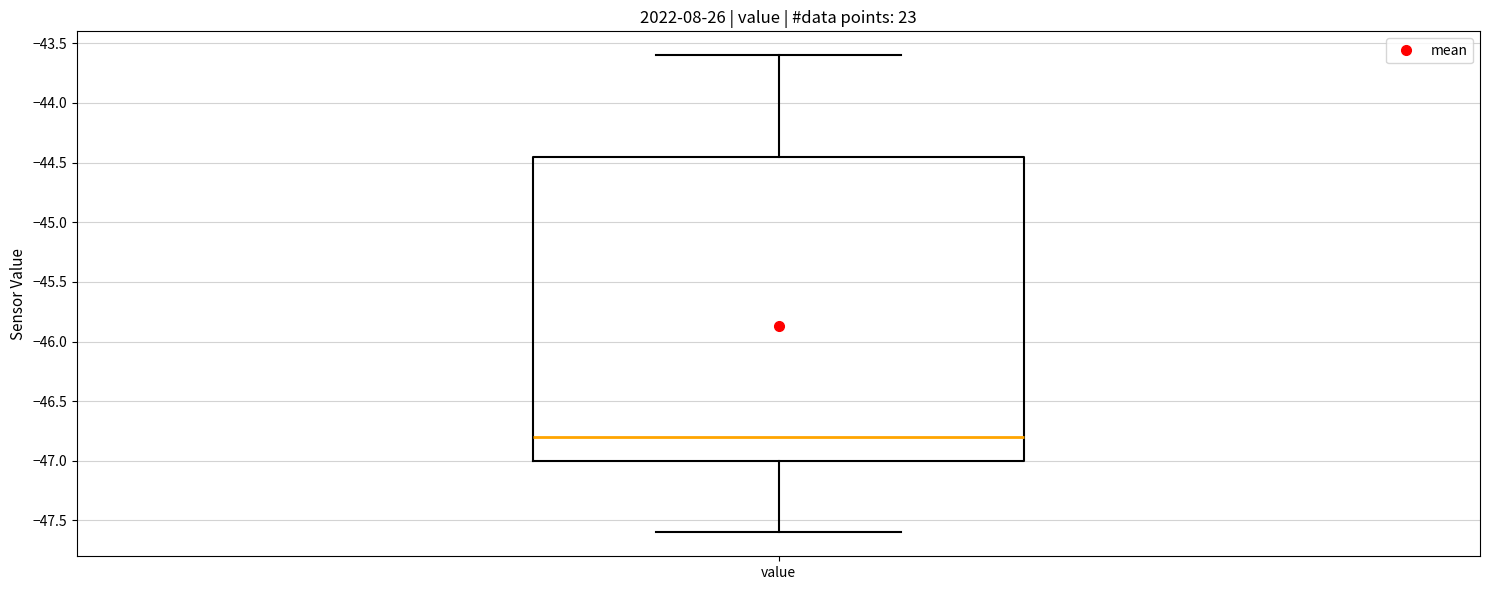

Where is the lower edge of the box for value on the y-axis? The values are not printed on the chart, so give them approximately, as read against the axis.

-47.00